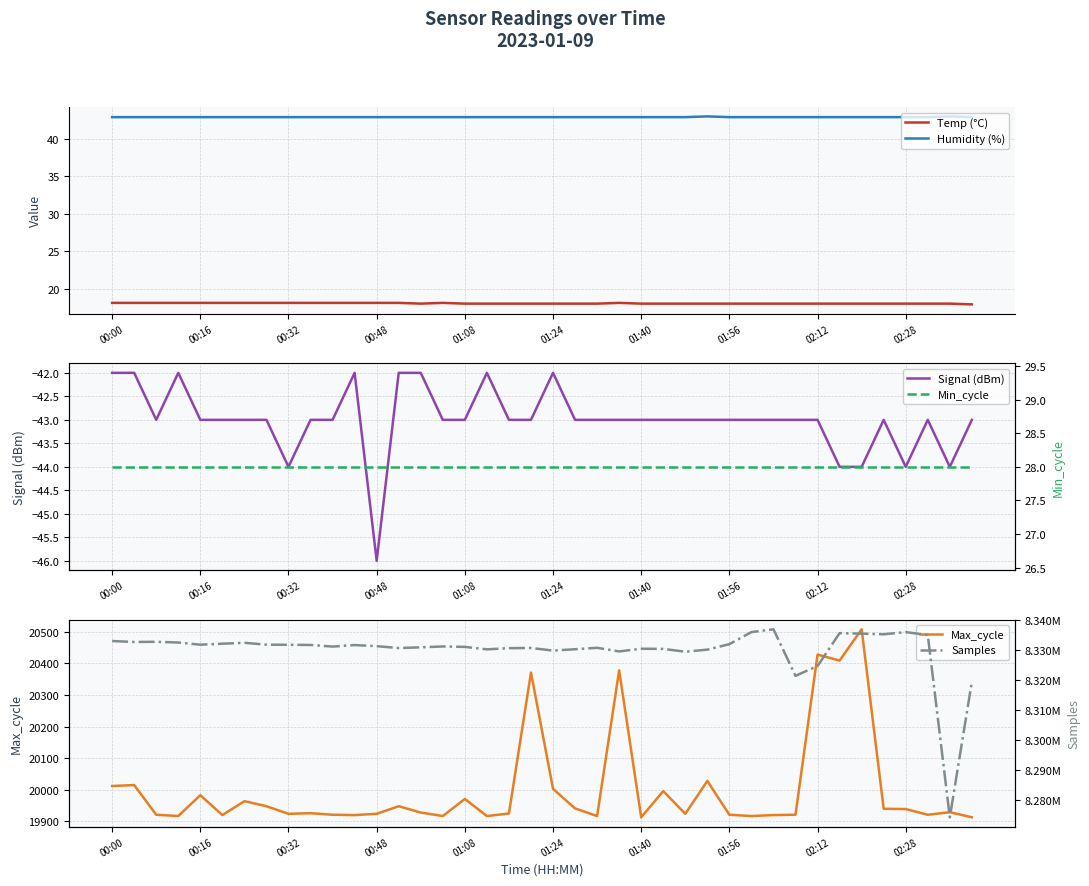

Reading left to right, list all the values displayed in this chart.

Temp (°C): 18.1	18.1	18.1	18.1	18.1	18.1	18.1	18.1	18.1	18.1	18.1	18.1	18.1	18.1	18.0	18.1	18.0	18.0	18.0	18.0	18.0	18.0	18.0	18.1	18.0	18.0	18.0	18.0	18.0	18.0	18.0	18.0	18.0	18.0	18.0	18.0	18.0	18.0	18.0	17.9
Humidity (%): 42.9	42.9	42.9	42.9	42.9	42.9	42.9	42.9	42.9	42.9	42.9	42.9	42.9	42.9	42.9	42.9	42.9	42.9	42.9	42.9	42.9	42.9	42.9	42.9	42.9	42.9	42.9	43.0	42.9	42.9	42.9	42.9	42.9	42.9	42.9	42.9	42.9	42.9	43.0	42.9
Signal (dBm): -42.0	-42.0	-43.0	-42.0	-43.0	-43.0	-43.0	-43.0	-44.0	-43.0	-43.0	-42.0	-46.0	-42.0	-42.0	-43.0	-43.0	-42.0	-43.0	-43.0	-42.0	-43.0	-43.0	-43.0	-43.0	-43.0	-43.0	-43.0	-43.0	-43.0	-43.0	-43.0	-43.0	-44.0	-44.0	-43.0	-44.0	-43.0	-44.0	-43.0
Max_cycle: 20012.0	20015.0	19921.0	19917.0	19983.0	19920.0	19964.0	19948.0	19924.0	19926.0	19921.0	19920.0	19924.0	19948.0	19928.0	19917.0	19971.0	19917.0	19925.0	20371.0	20003.0	19941.0	19917.0	20378.0	19913.0	19996.0	19924.0	20028.0	19921.0	19917.0	19920.0	19921.0	20428.0	20409.0	20508.0	19940.0	19939.0	19921.0	19929.0	19913.0
Min_cycle: 28.0	28.0	28.0	28.0	28.0	28.0	28.0	28.0	28.0	28.0	28.0	28.0	28.0	28.0	28.0	28.0	28.0	28.0	28.0	28.0	28.0	28.0	28.0	28.0	28.0	28.0	28.0	28.0	28.0	28.0	28.0	28.0	28.0	28.0	28.0	28.0	28.0	28.0	28.0	28.0
Samples: 8332990.0	8332666.0	8332739.0	8332496.0	8331763.0	8332091.0	8332406.0	8331772.0	8331733.0	8331676.0	8331139.0	8331641.0	8331278.0	8330642.0	8330885.0	8331175.0	8331037.0	8330213.0	8330607.0	8330678.0	8329800.0	8330258.0	8330727.0	8329524.0	8330417.0	8330361.0	8329432.0	8330115.0	8331952.0	8335969.0	8336896.0	8321385.0	8324660.0	8335618.0	8335449.0	8335231.0	8335957.0	8335020.0	8274236.0	8319414.0